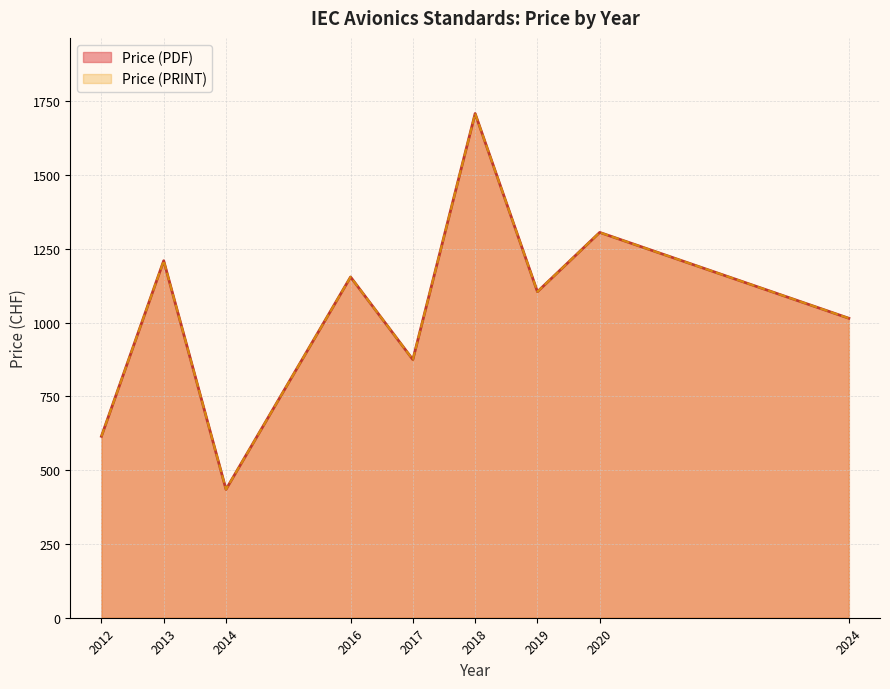

How many lines are shown in the chart?

2